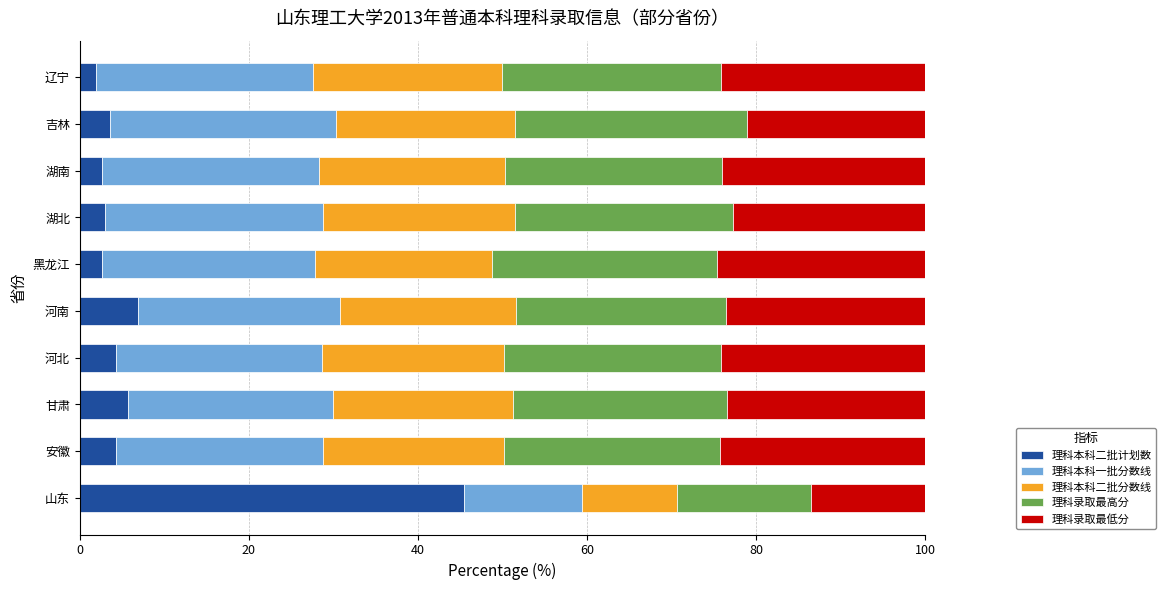

True or false: 理科本科二批计划数 has a value of 2.6 at 黑龙江.

True